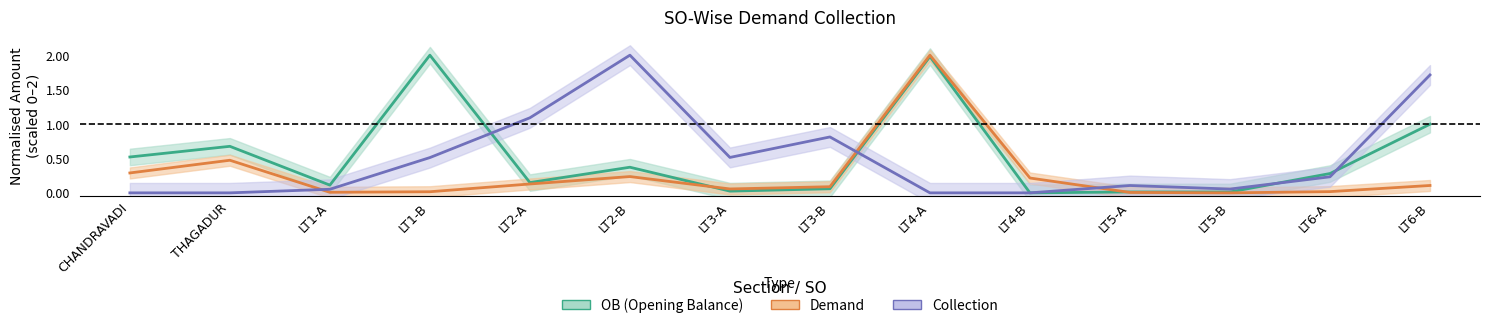

Which category has the highest value in the OB series?

LT1-B